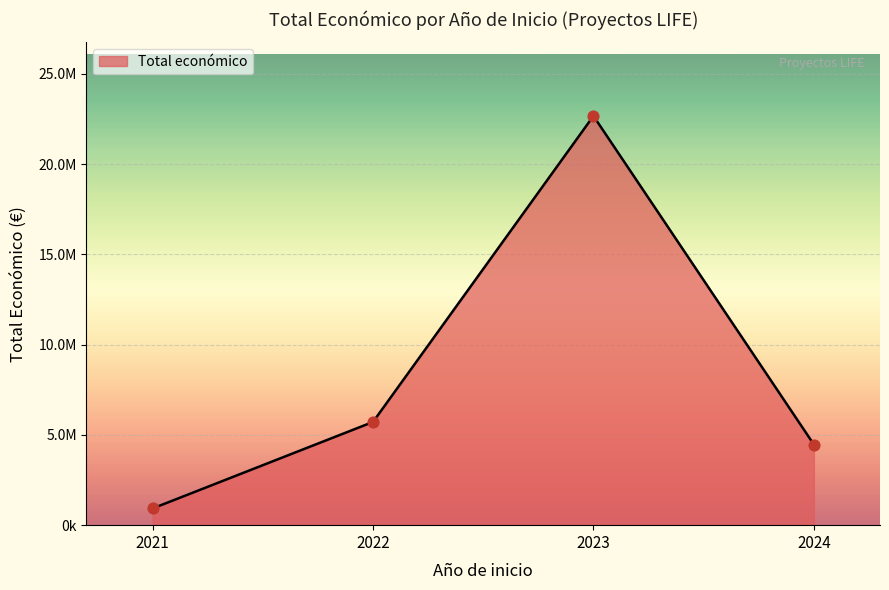

Between 2023 and 2021, which is larger?

2023